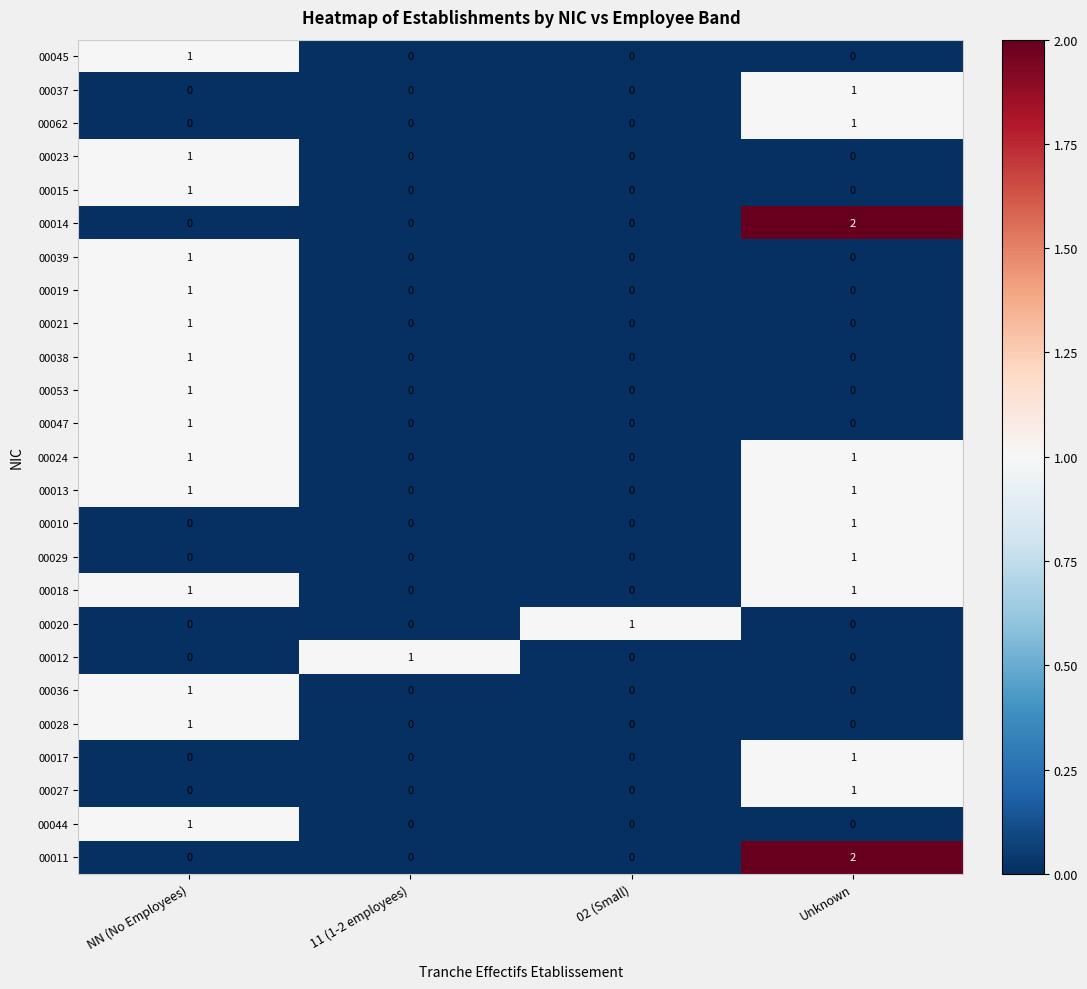

At how many categories does at least one series exceed 0?

4